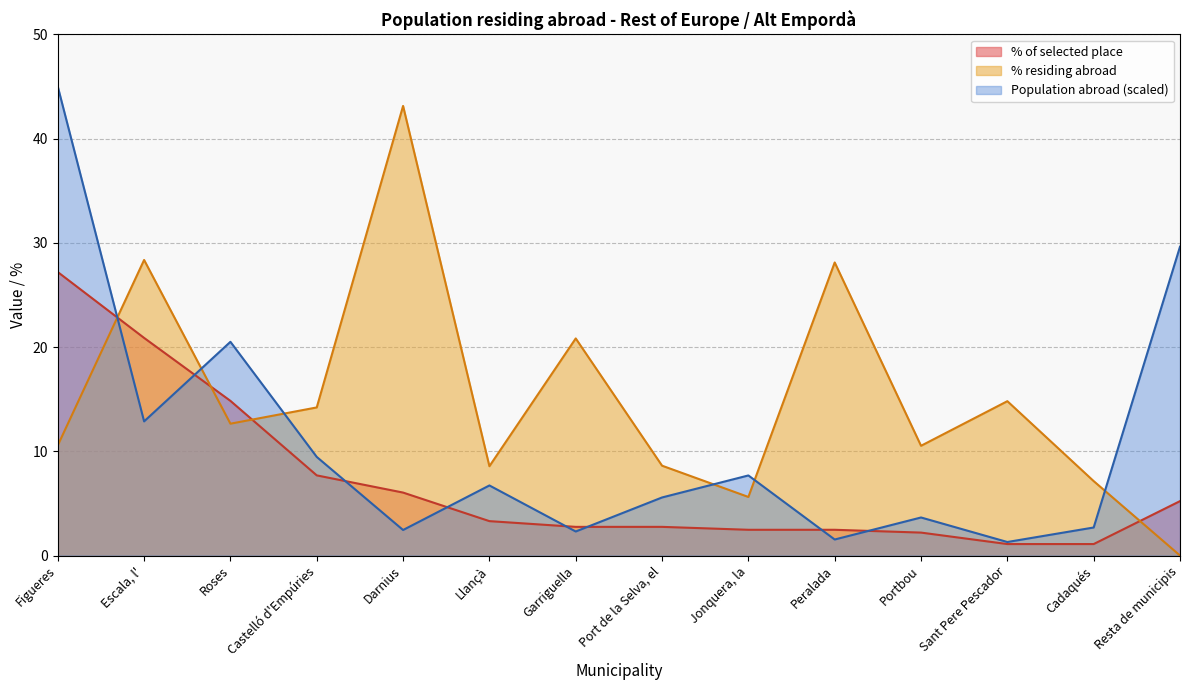

At which category is the sum across all series the highest?

Figueres